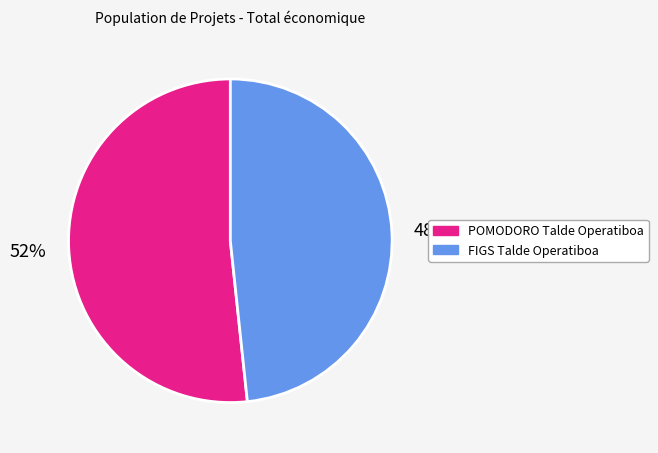

Rank the categories by value from highest to lowest.

POMODORO Talde Operatiboa, FIGS Talde Operatiboa